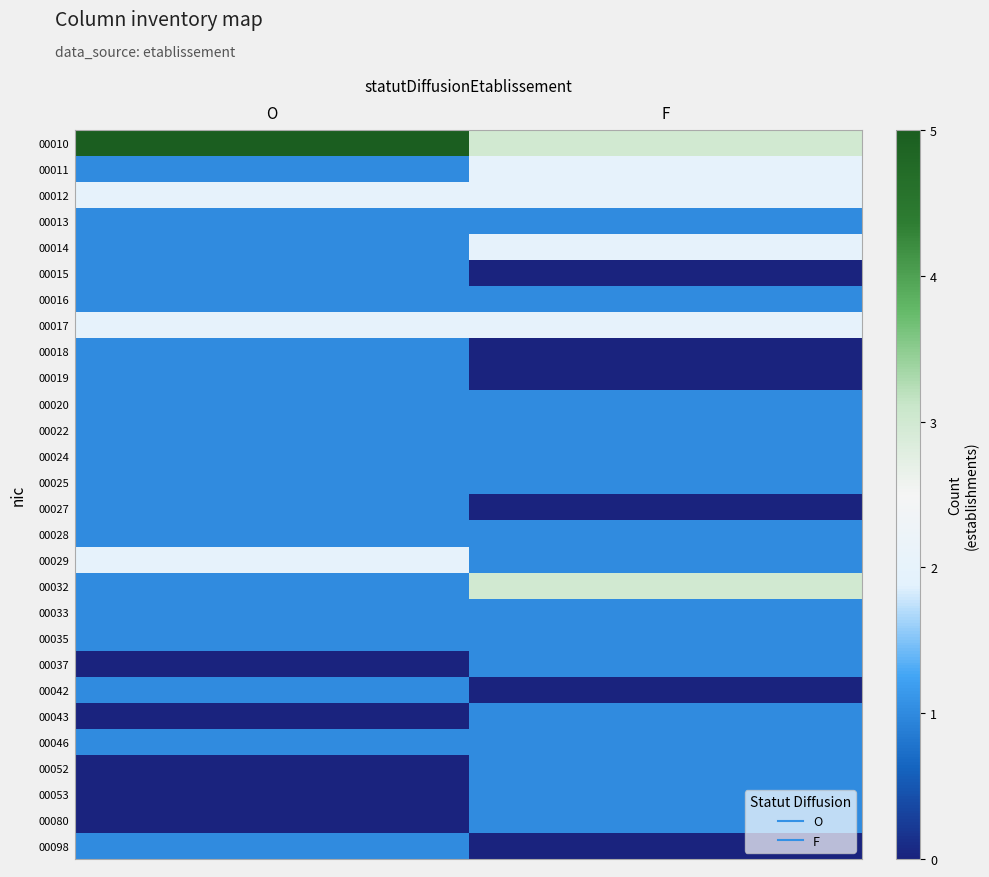

Reading left to right, what are all the values shown in this chart?

00010: O=5	F=3
00011: O=1	F=2
00012: O=2	F=2
00013: O=1	F=1
00014: O=1	F=2
00015: O=1	F=0
00016: O=1	F=1
00017: O=2	F=2
00018: O=1	F=0
00019: O=1	F=0
00020: O=1	F=1
00022: O=1	F=1
00024: O=1	F=1
00025: O=1	F=1
00027: O=1	F=0
00028: O=1	F=1
00029: O=2	F=1
00032: O=1	F=3
00033: O=1	F=1
00035: O=1	F=1
00037: O=0	F=1
00042: O=1	F=0
00043: O=0	F=1
00046: O=1	F=1
00052: O=0	F=1
00053: O=0	F=1
00080: O=0	F=1
00098: O=1	F=0